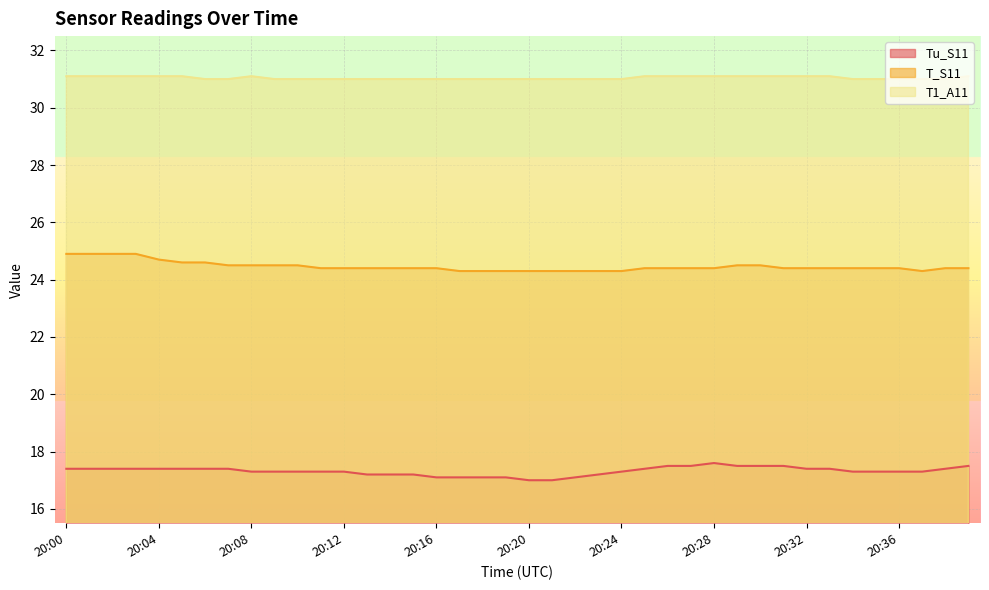

Which category has the lowest value in the T_S11 series?

20:17